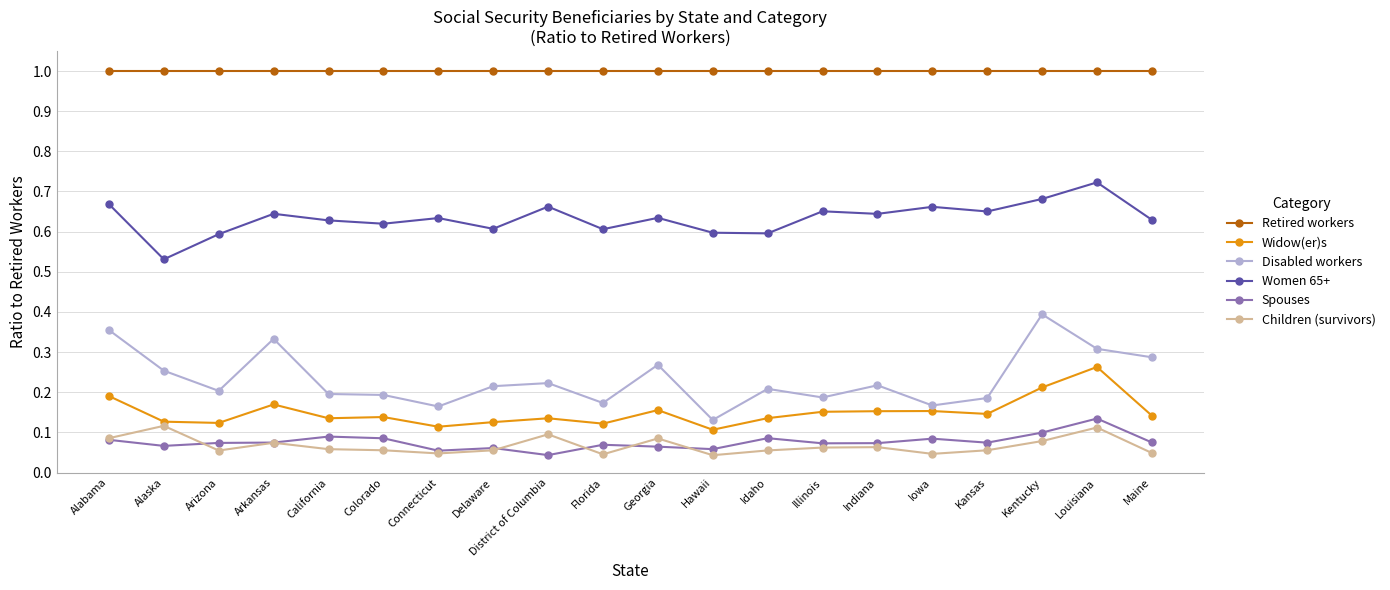

True or false: Spouses and Retired workers cross at least once.

False